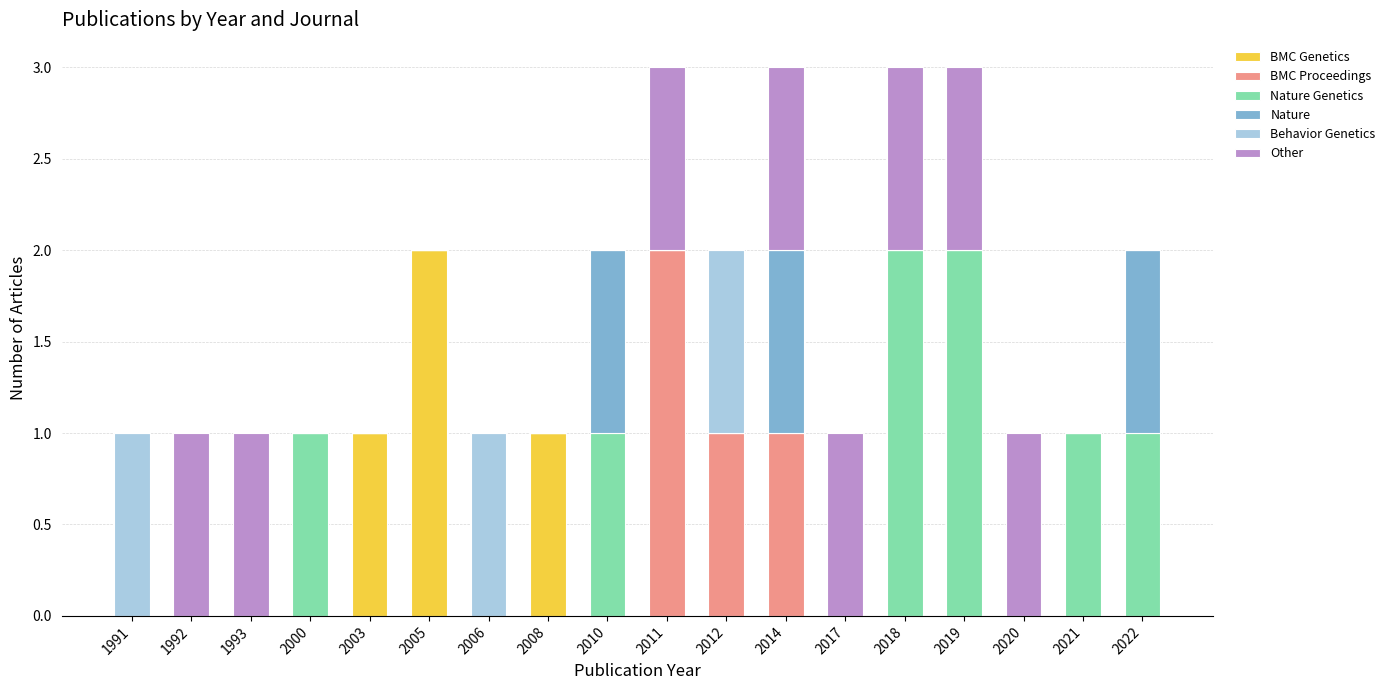

The value of BMC Genetics at 1993 is -1. True or false?

False